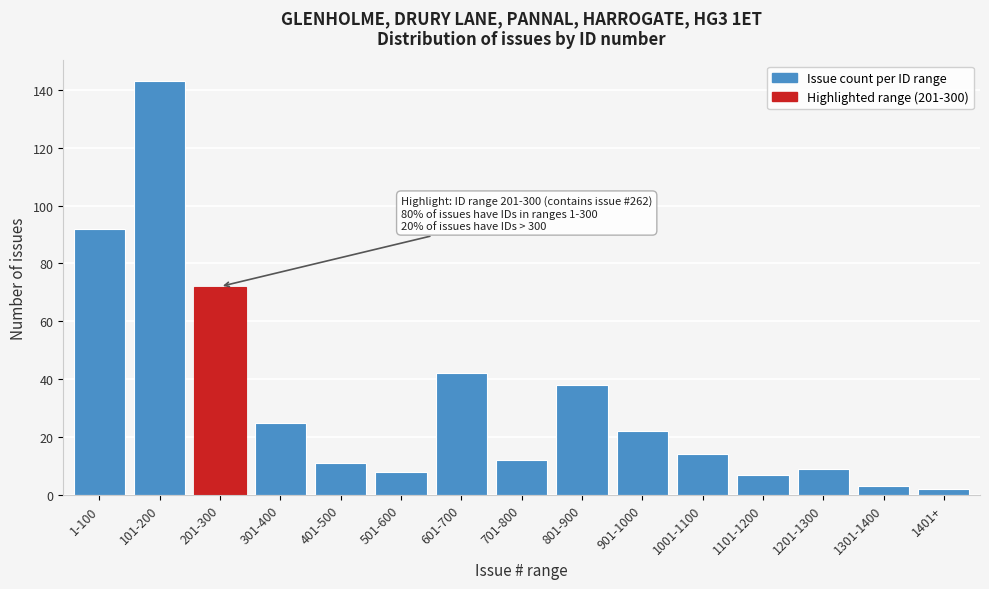

Reading left to right, list all the values displayed in this chart.

92	143	72	25	11	8	42	12	38	22	14	7	9	3	2